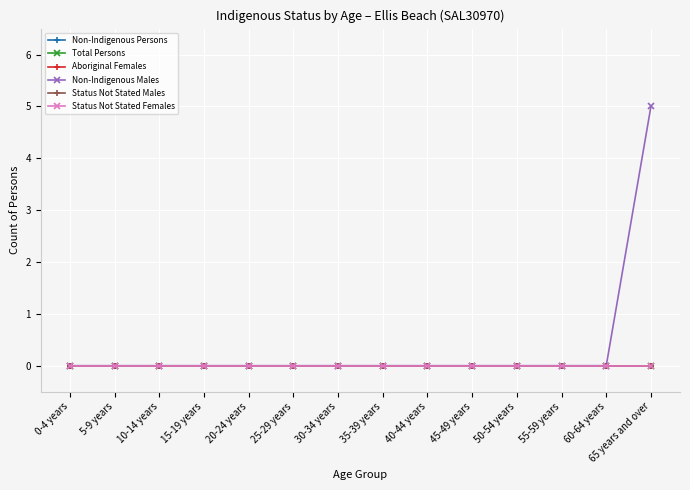

Does the chart display data point markers on the line(s)?

Yes